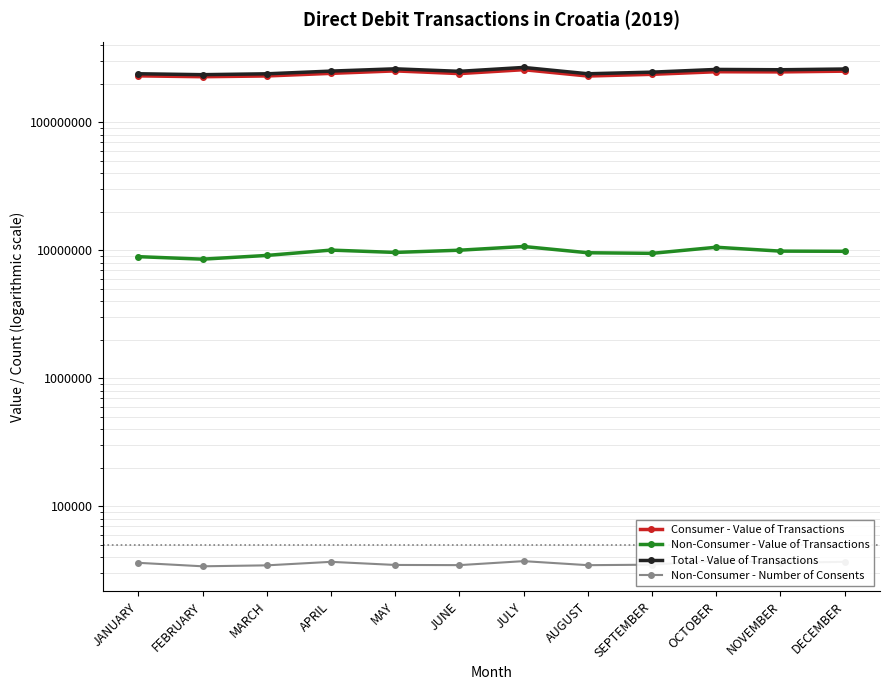

What is the difference between the maximum and second lowest values in the Non-Consumer - Value of Transactions series?

1790269.3